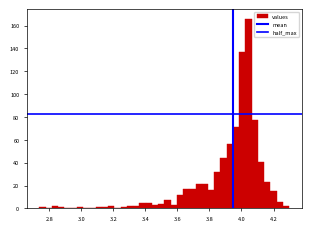

Read against the x-axis, roughly where is the centre of the tallest bar?

4.04